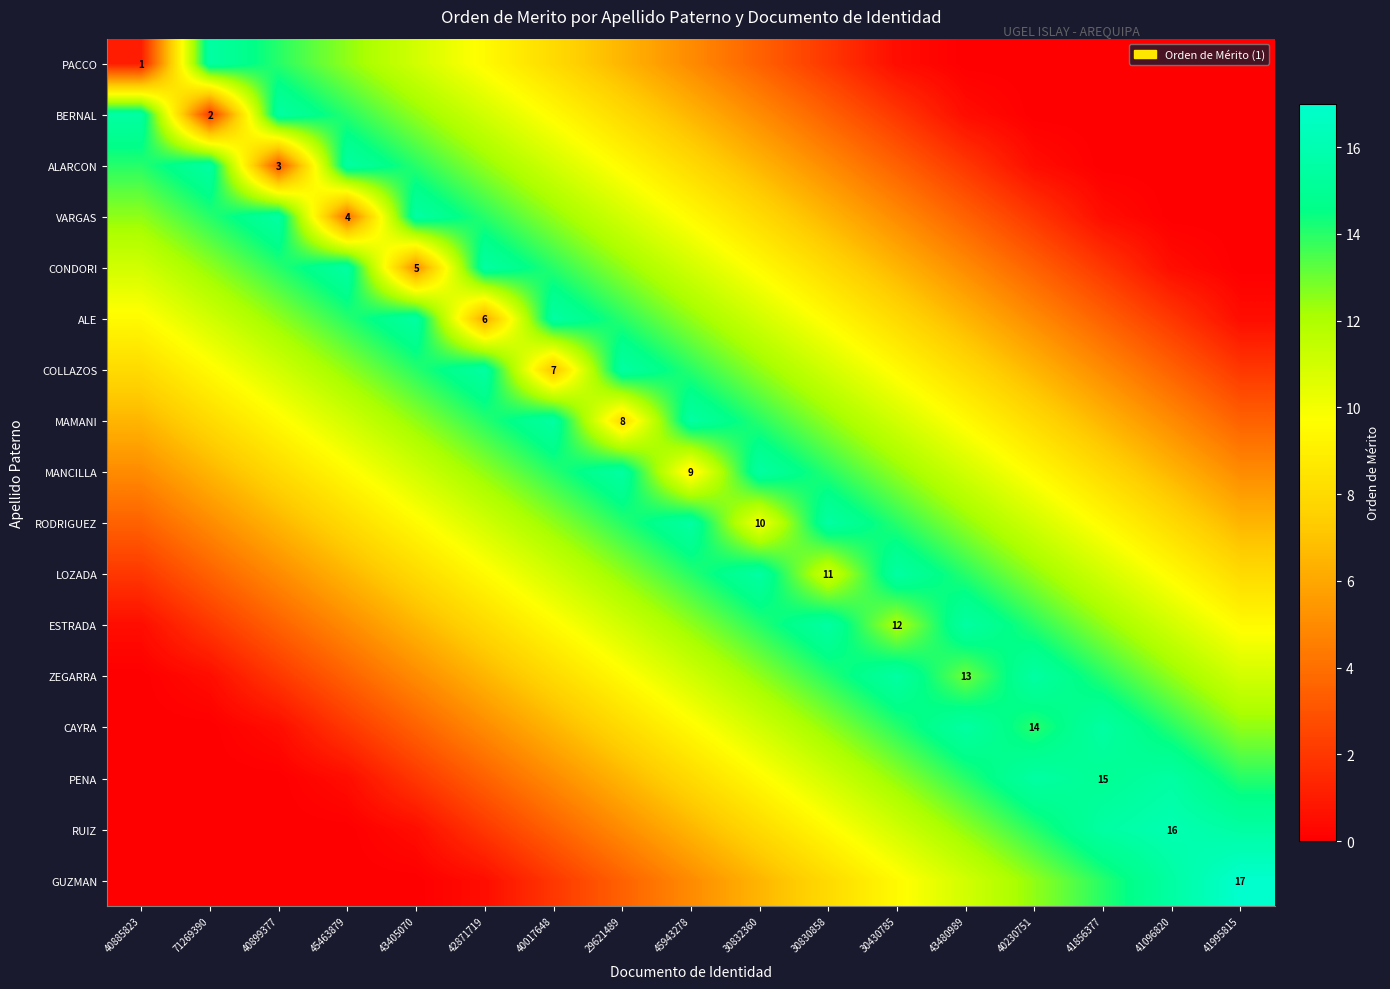

Read the RUIZ value at 30830858.

9.5